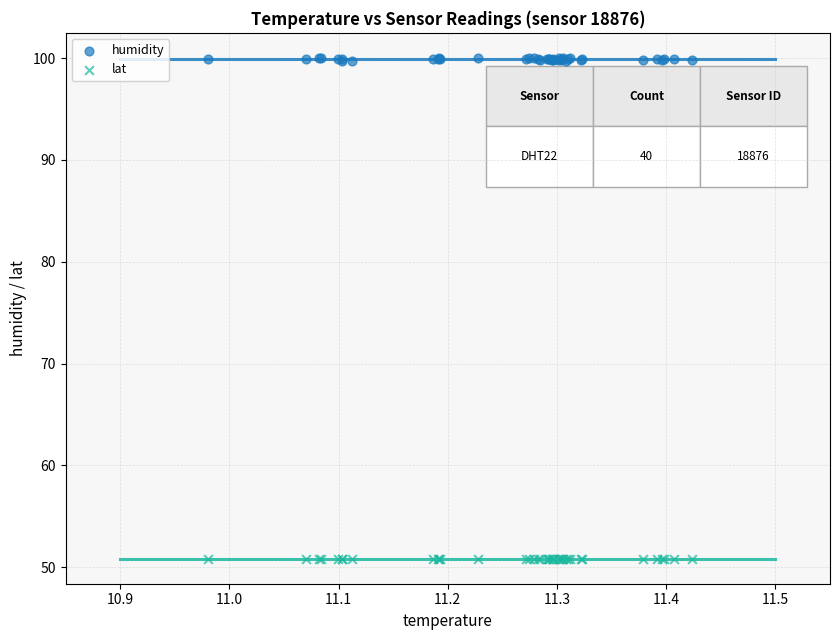

Which series contains the lowest Y value?

lat